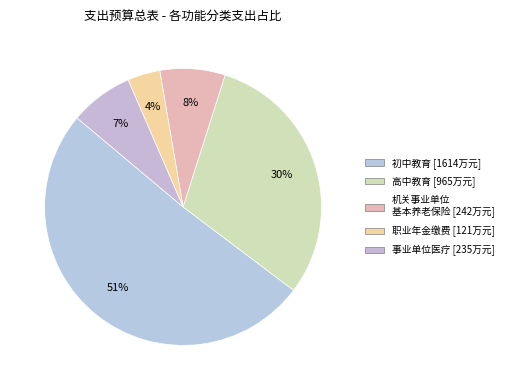

How many slices are in this pie chart?

5